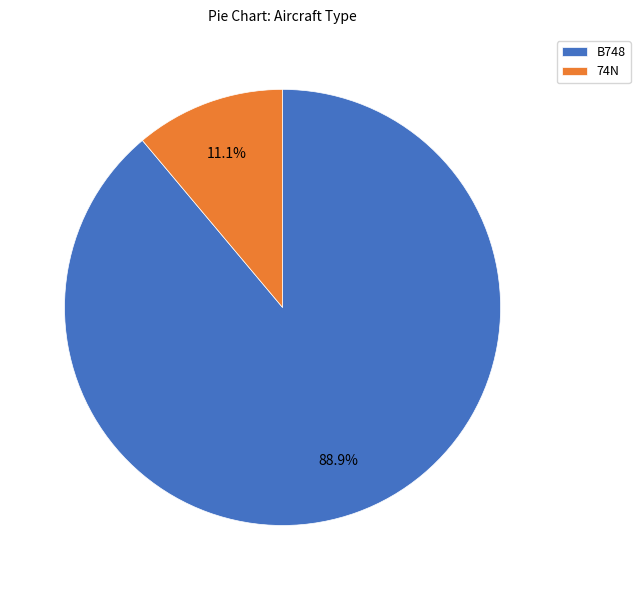

Does B748 represent more than half of the total?

Yes